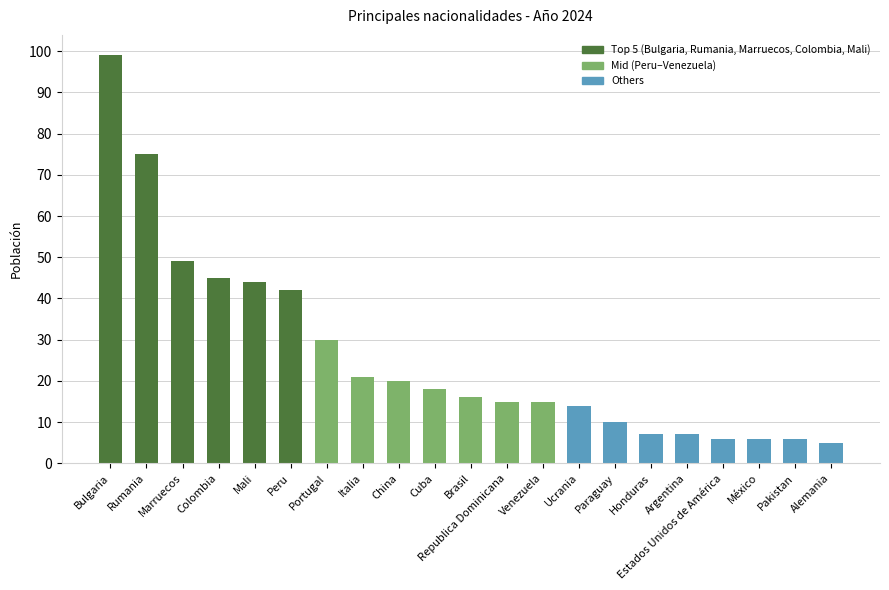

What is the value of the 18th bar from the left?

6